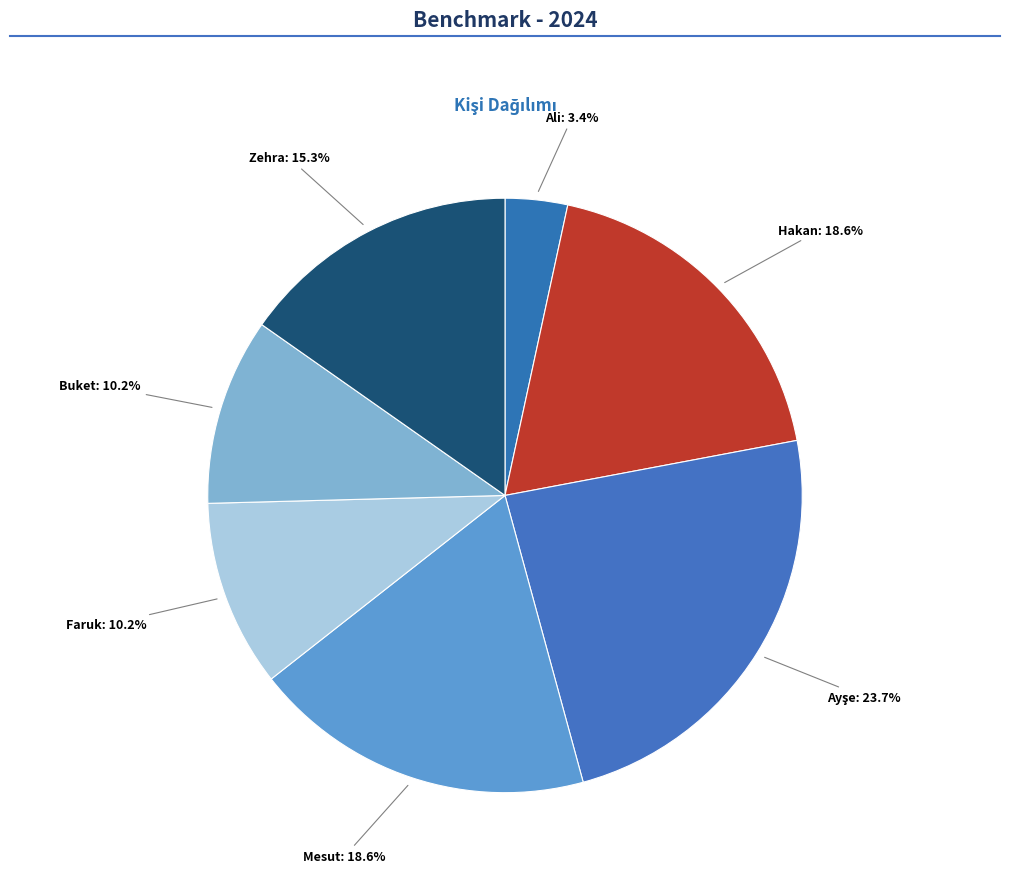

Count the number of slices in the pie.

7